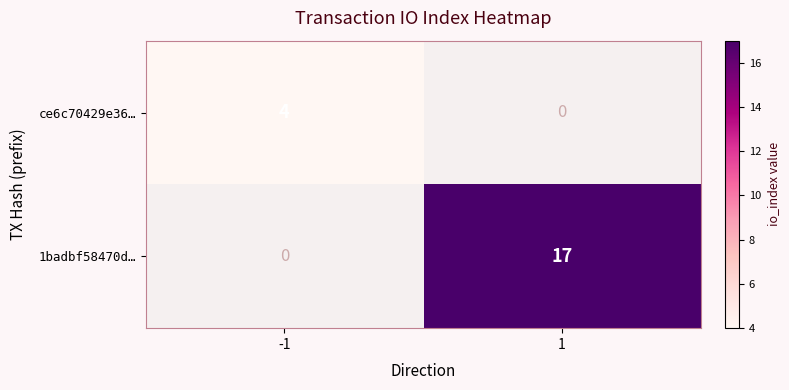

Is it true that ce6c70429e36… equals 4 at -1?

True